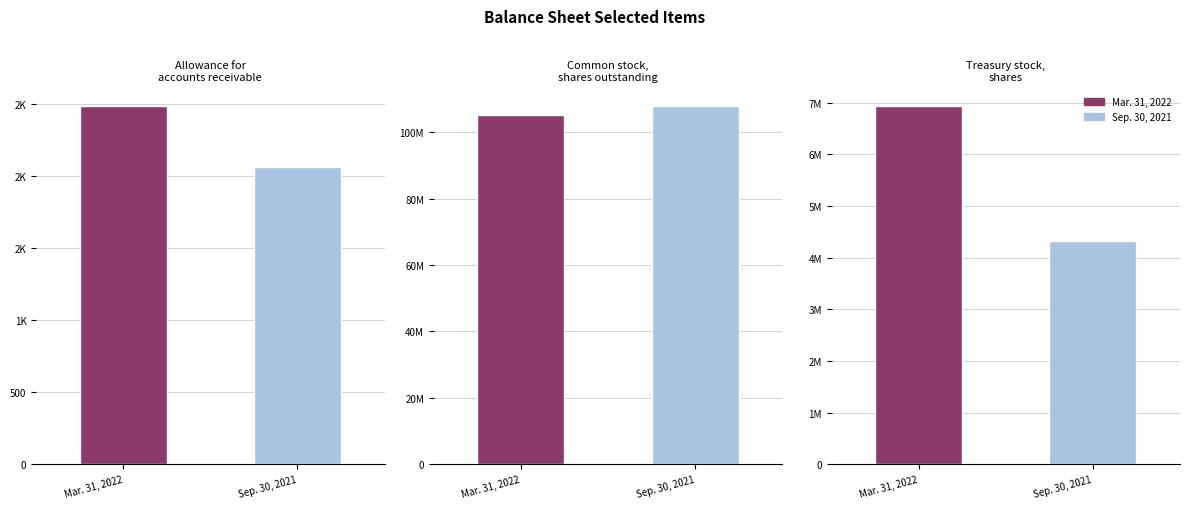

What is the total value across all series at Allowance for
accounts receivable?

4558